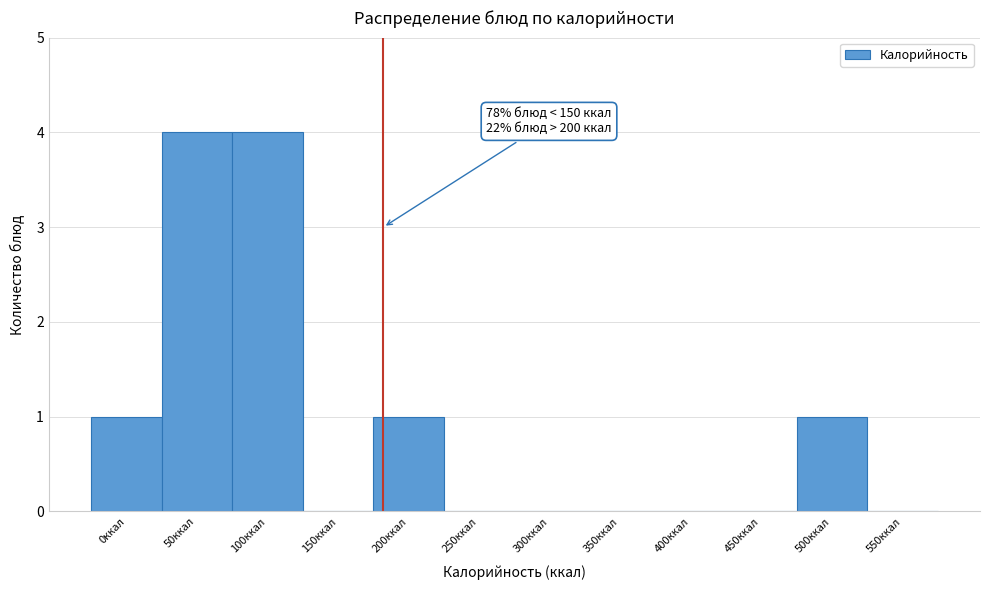

Reading left to right, extract all data points from this chart.

0ккал=1	50ккал=4	100ккал=4	150ккал=0	200ккал=1	250ккал=0	300ккал=0	350ккал=0	400ккал=0	450ккал=0	500ккал=1	550ккал=0